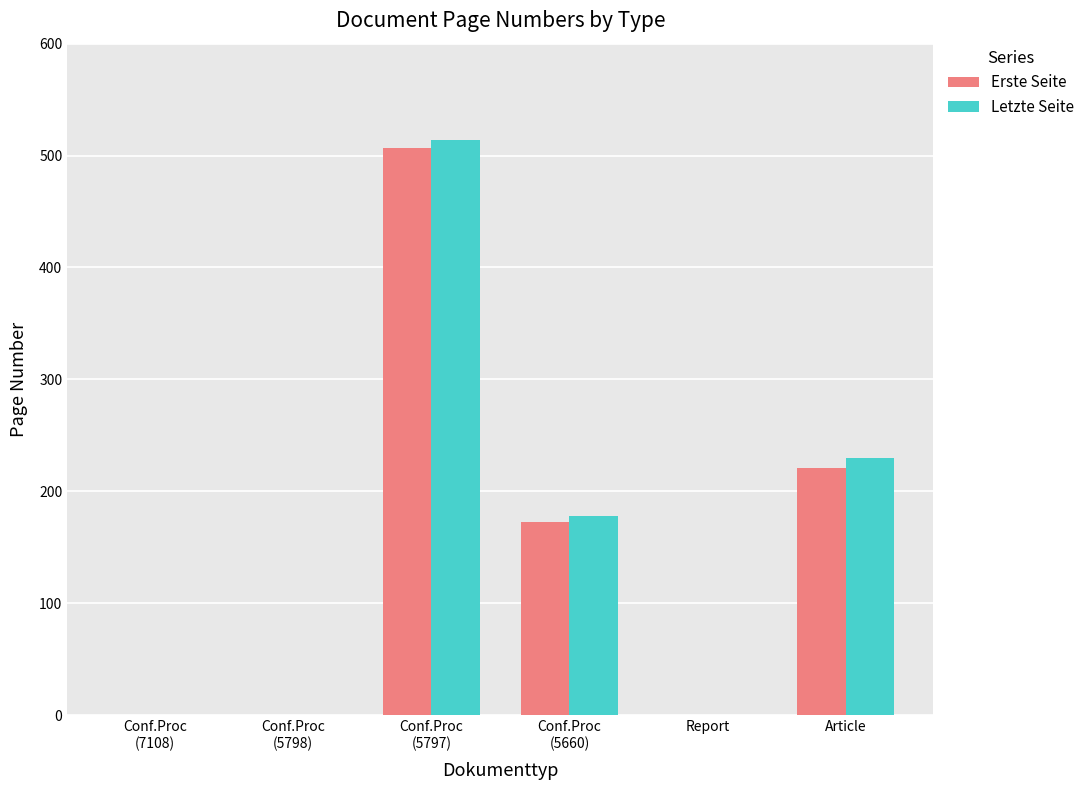

True or false: Erste Seite has a value of 0 at Report.

True